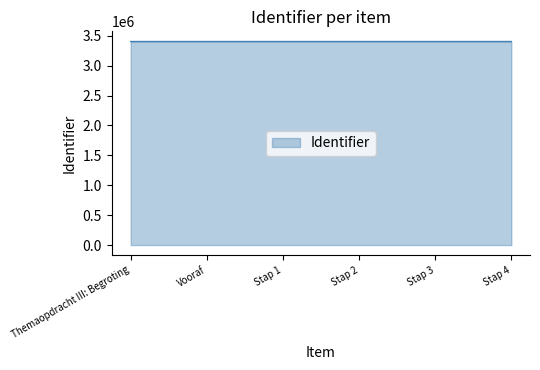

The chart shows a value of 2076748 at Stap 3. True or false?

False